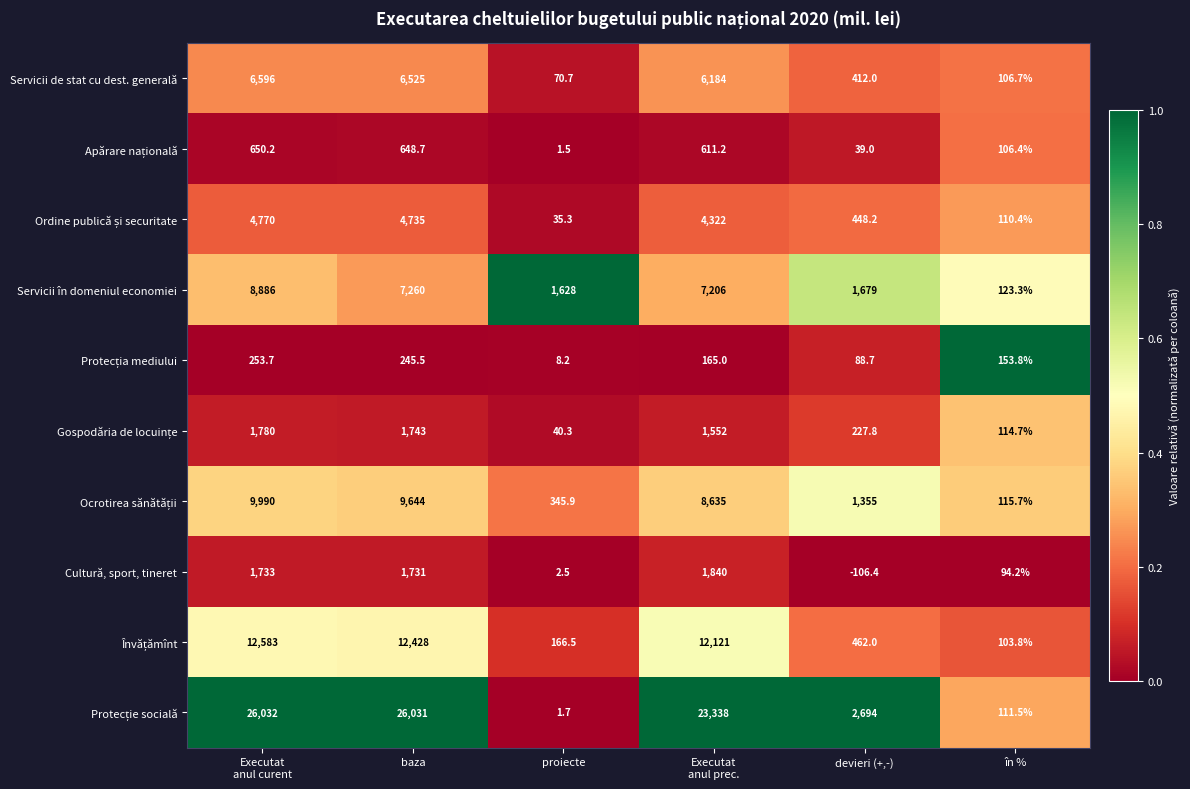

Count the number of data series in this chart.

10